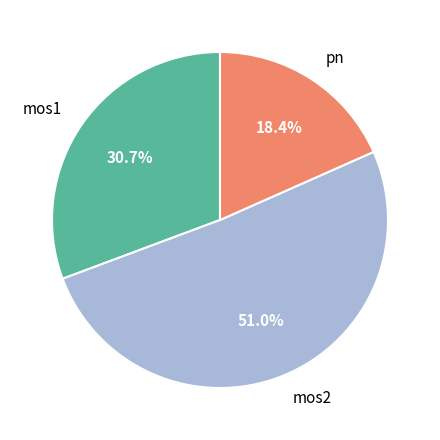

Combined, do pn and mos2 account for over 50%?

Yes